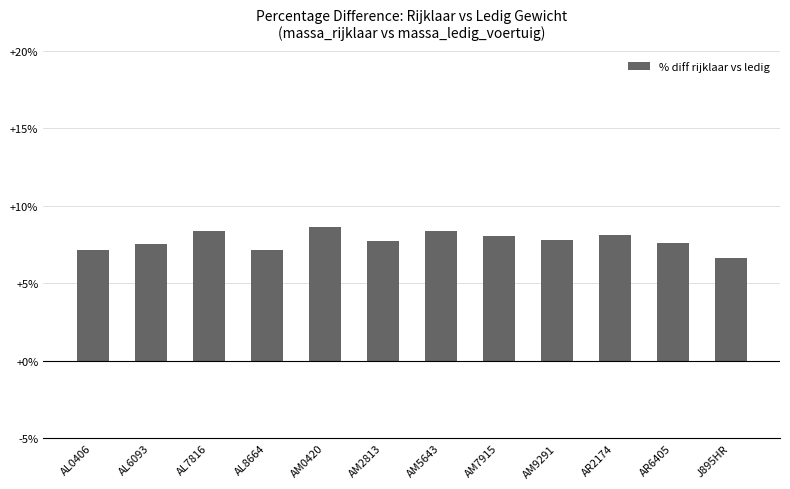

Read the value at AM0420.

8.6